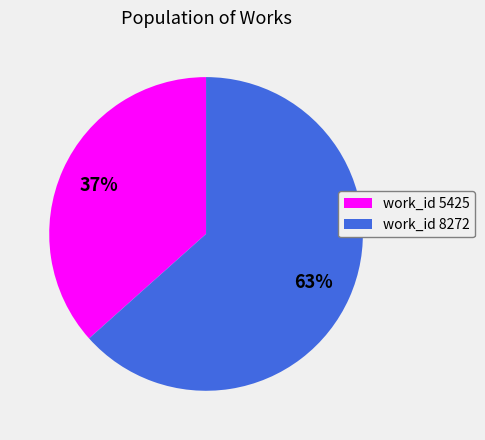

To the nearest percent, what is the difference between the 5425 and 8272 slice percentages?

27%